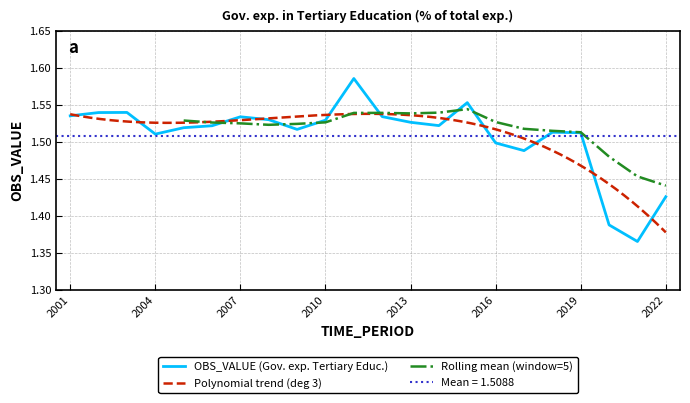

Reading right to left, extract all data points from this chart.

1.4	1.4	1.4	1.5	1.5	1.5	1.5	1.6	1.5	1.5	1.5	1.6	1.5	1.5	1.5	1.5	1.5	1.5	1.5	1.5	1.5	1.5